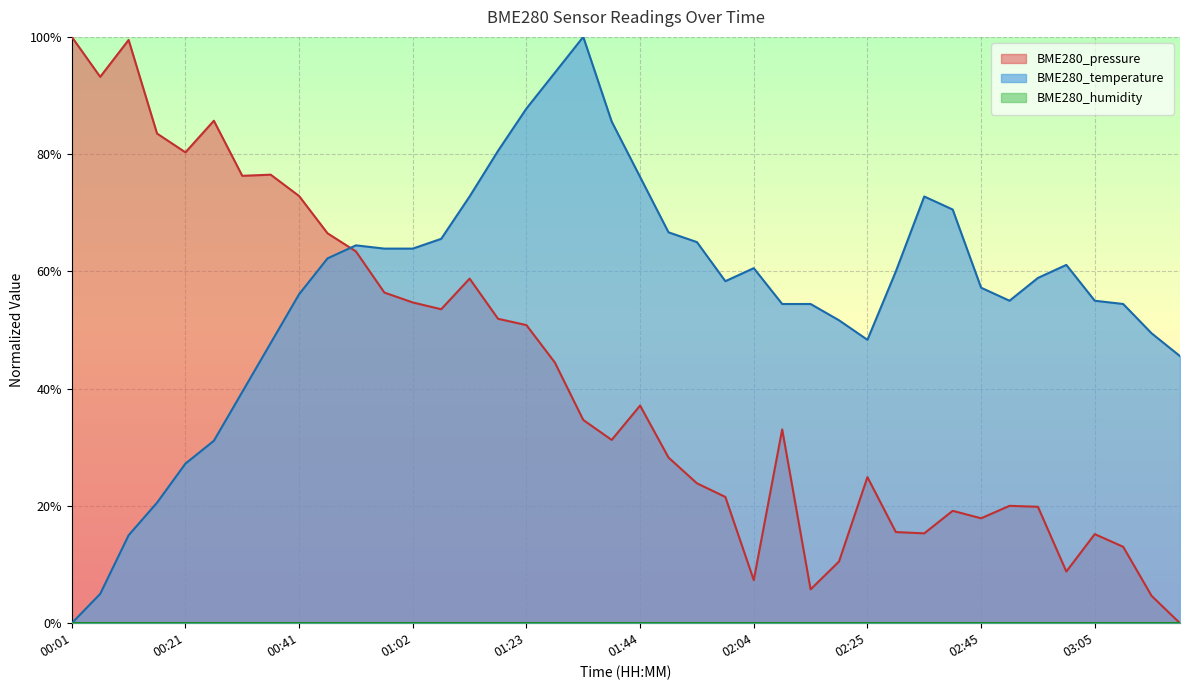

How many positive values does the BME280_temperature series have?

39